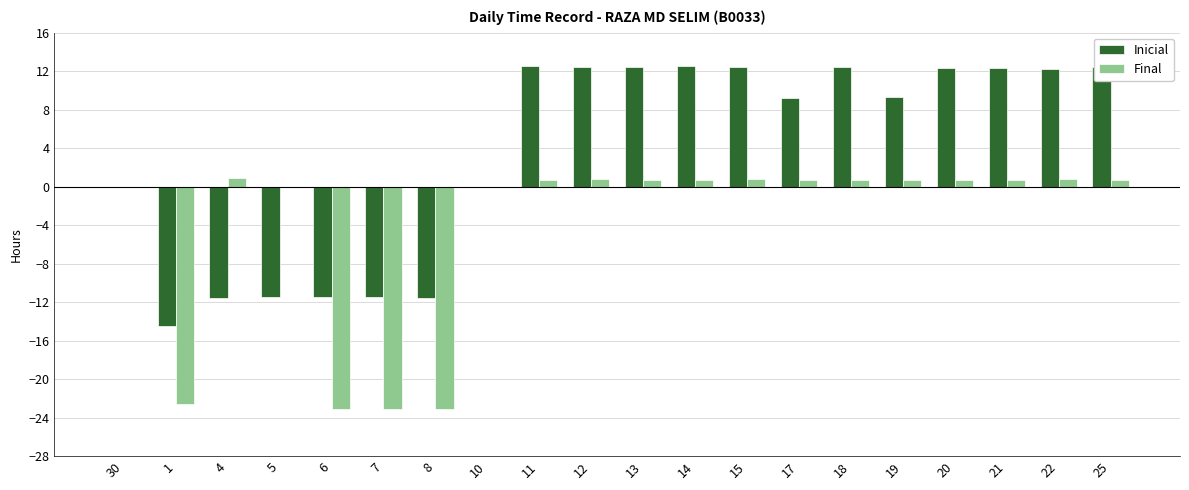

What is the sum of all Inicial values?

70.6